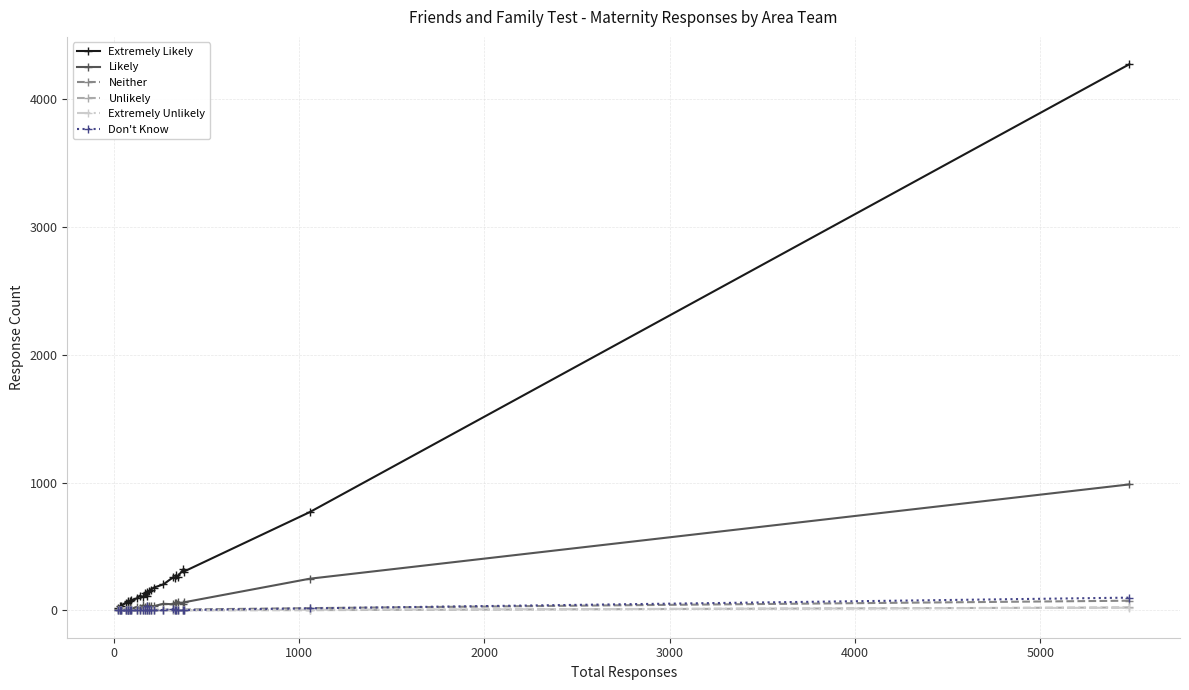

Which series has the widest spread of values?

Extremely Likely